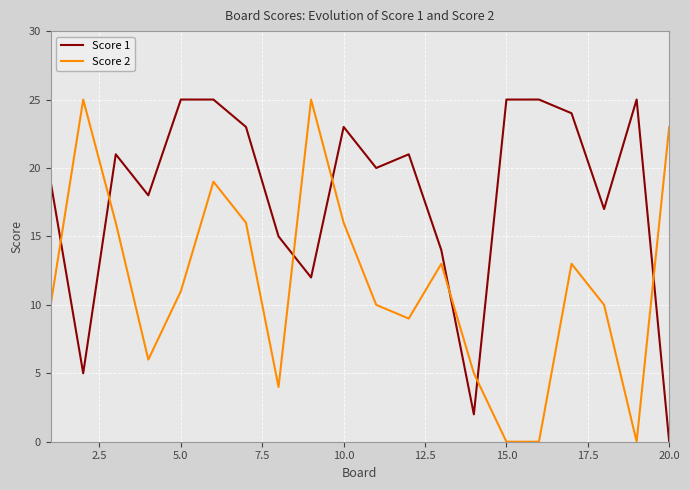

True or false: Score 1 has more than 0 points higher than both neighbors.

True